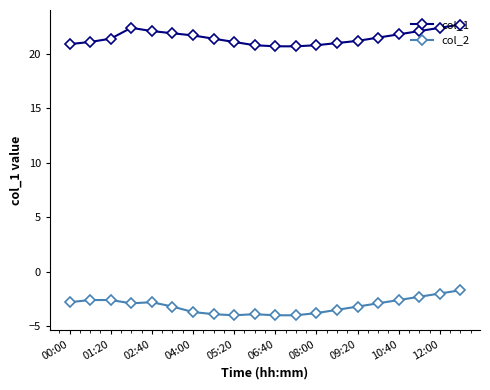

What is the lowest value of the col_2 series?

-4.0